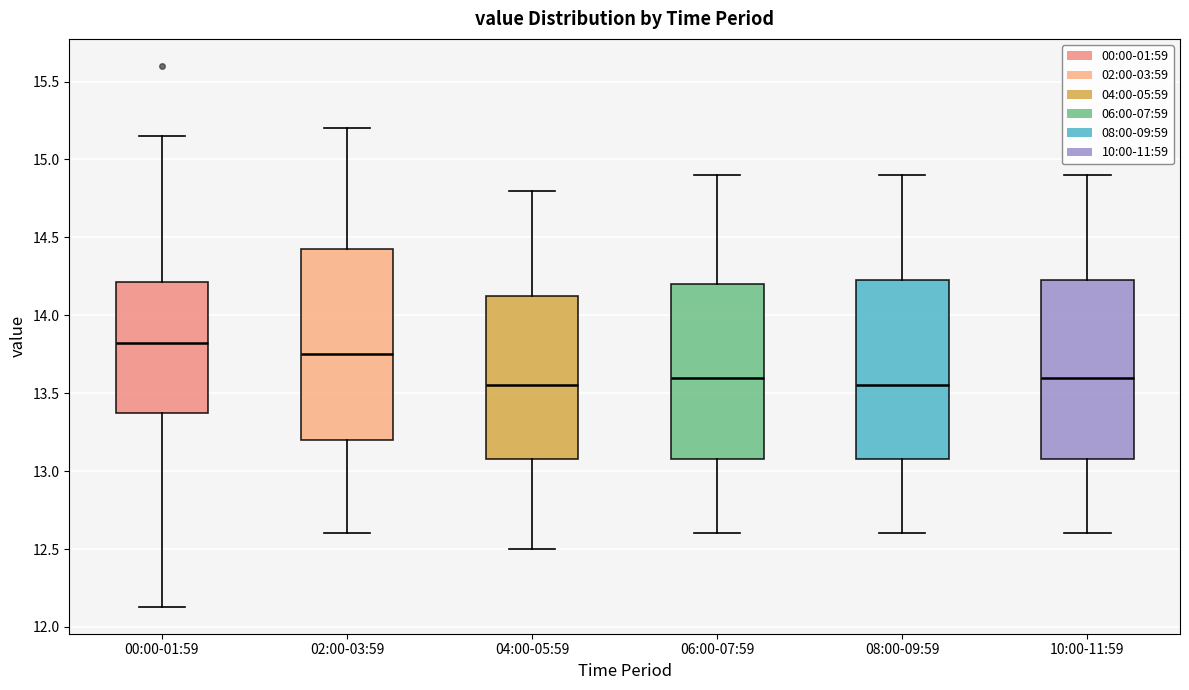

Where does the lower whisker of the box for 02:00-03:59 end on the y-axis? The values are not printed on the chart, so give them approximately, as read against the axis.

12.60